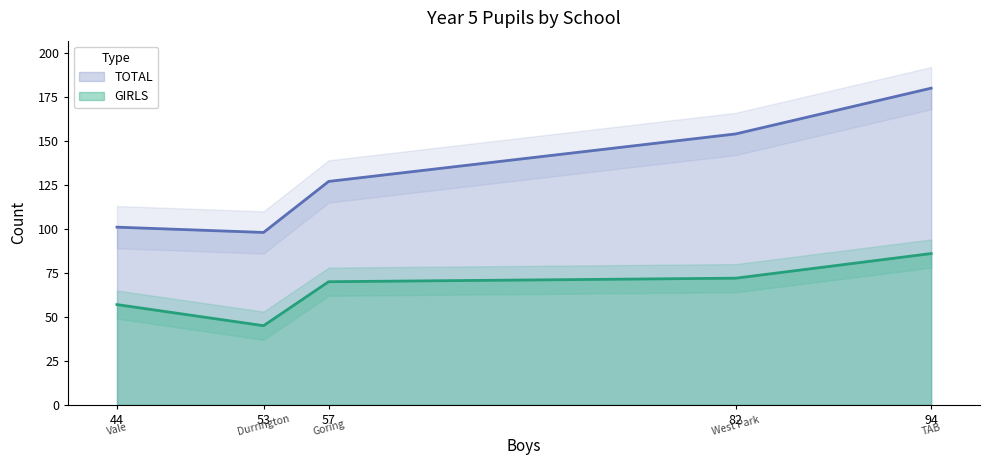

How many interior local peaks does the TOTAL series have?

0